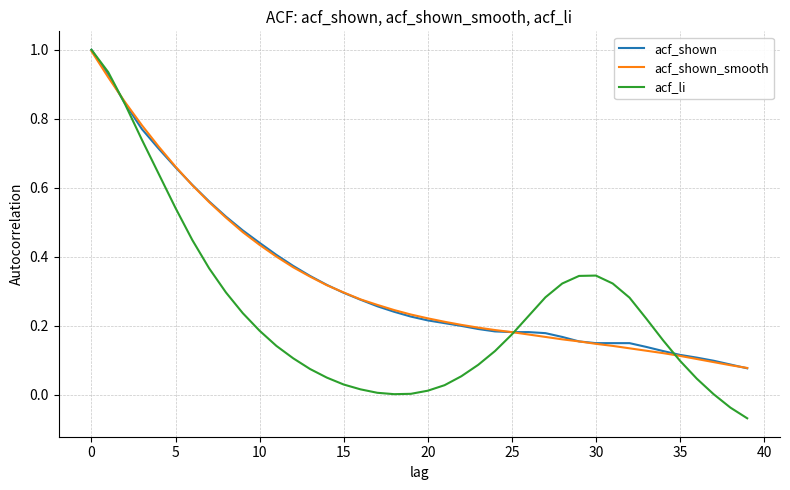

What is the sum of all acf_li values?

9.7